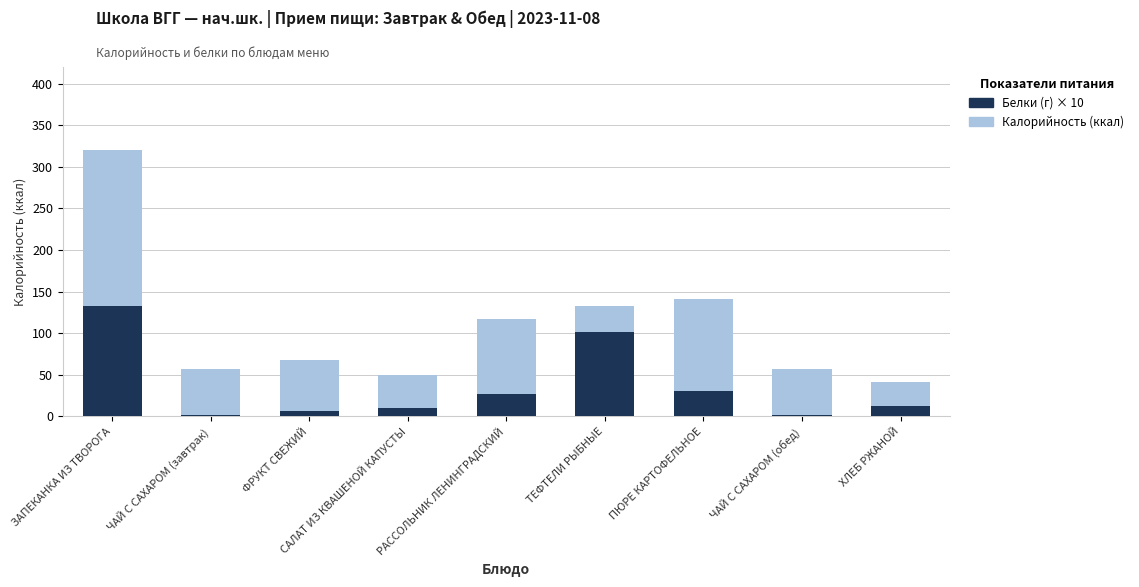

How many groups of bars are there?

9